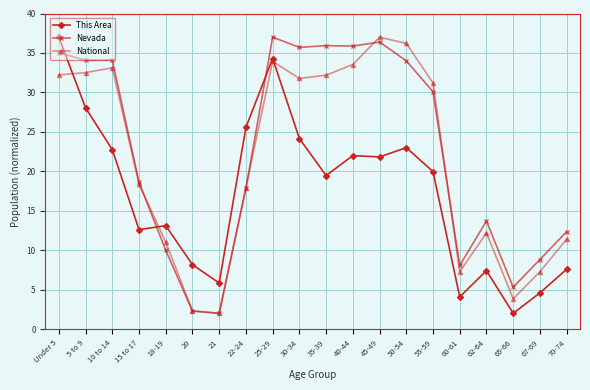

The National series shows 62.4 at 50-54. True or false?

False